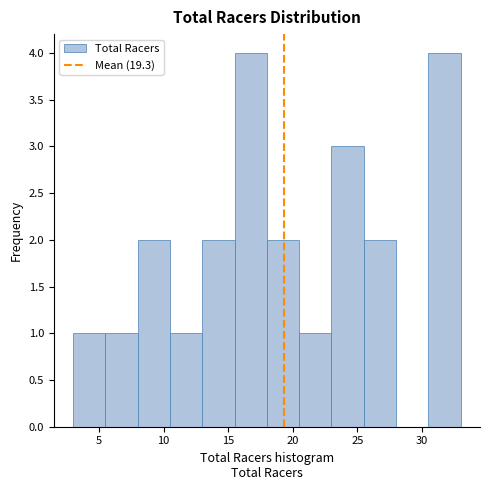

Reading left to right, transcribe this chart: for each bar, give the range it covers on the x-axis and its height. The values are not printed on the chart, so give them approximately, as read against the axis.

3.0 to 5.5: 1
5.5 to 8.0: 1
8.0 to 10.5: 2
10.5 to 13.0: 1
13.0 to 15.5: 2
15.5 to 18.0: 4
18.0 to 20.5: 2
20.5 to 23.0: 1
23.0 to 25.5: 3
25.5 to 28.0: 2
28.0 to 30.5: 0
30.5 to 33.0: 4